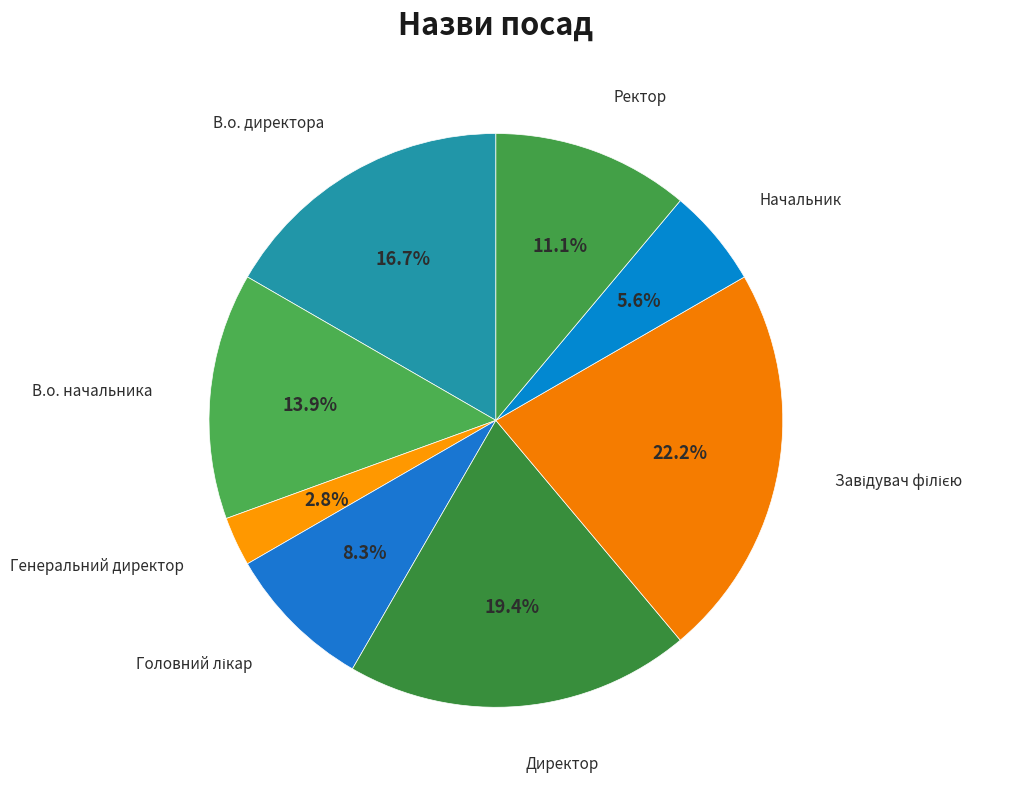

What is the smallest slice in the pie chart?

Генеральний директор